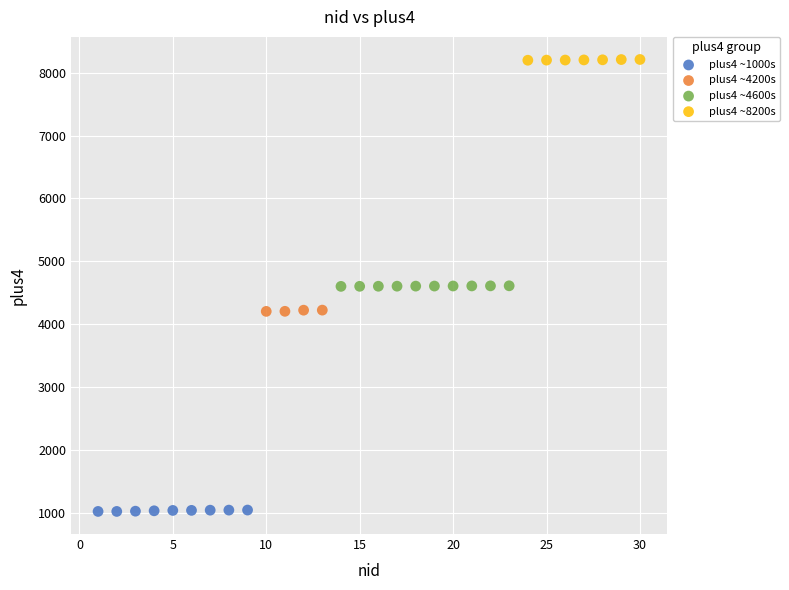

What are all the series names shown in the legend?

plus4 ~1000s, plus4 ~4200s, plus4 ~4600s, plus4 ~8200s